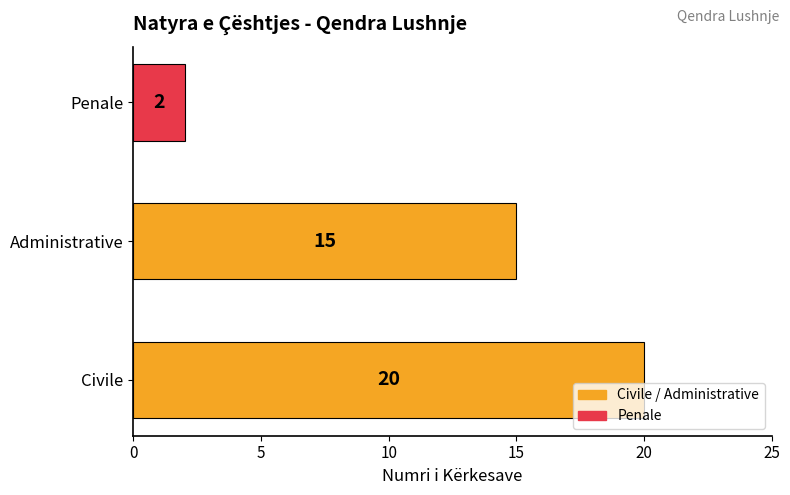

The value at Civile is 20. True or false?

True